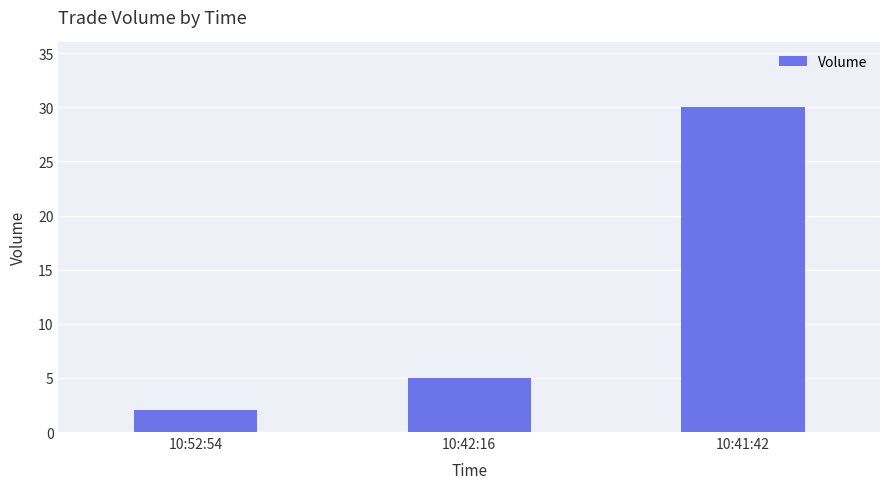

How many series are shown in this chart?

1